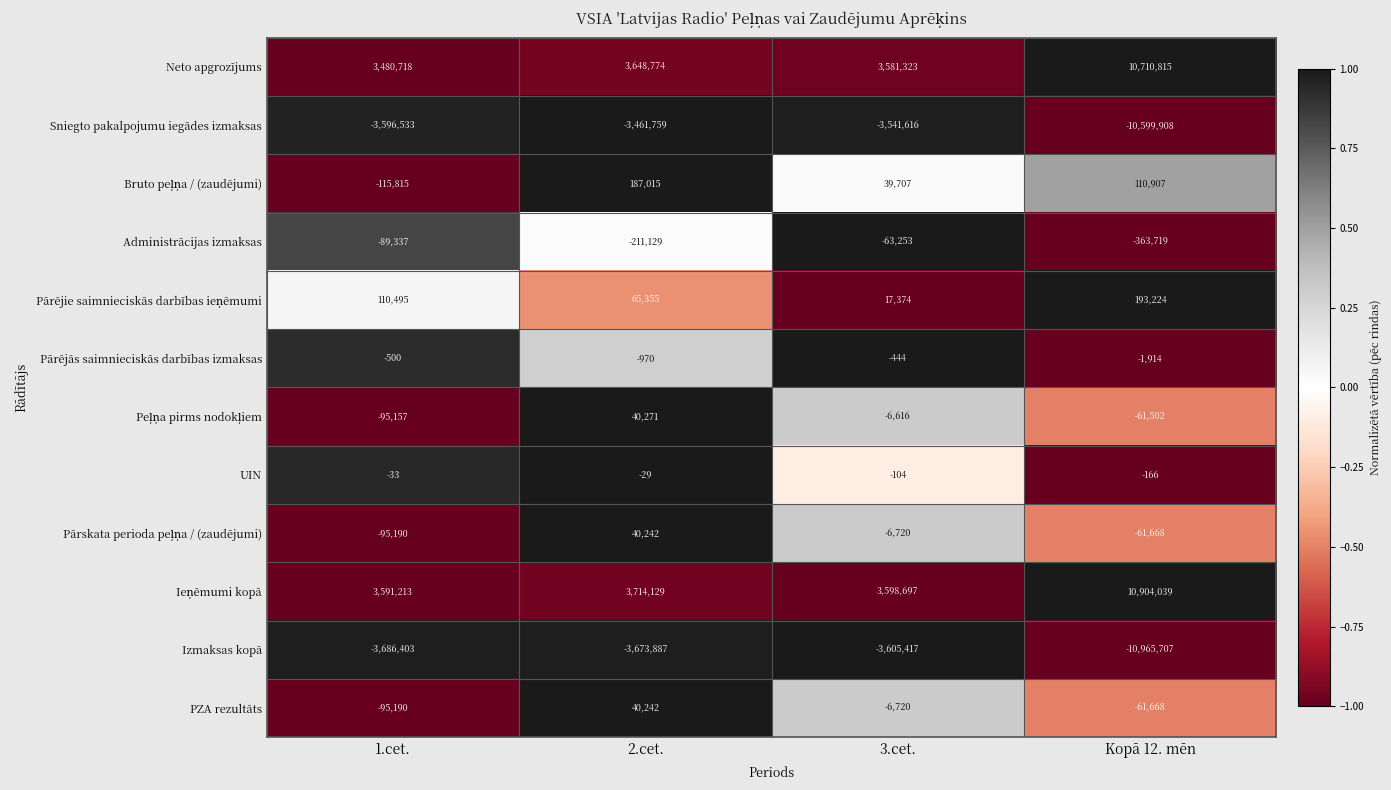

At how many categories does at least one series exceed 0?

4